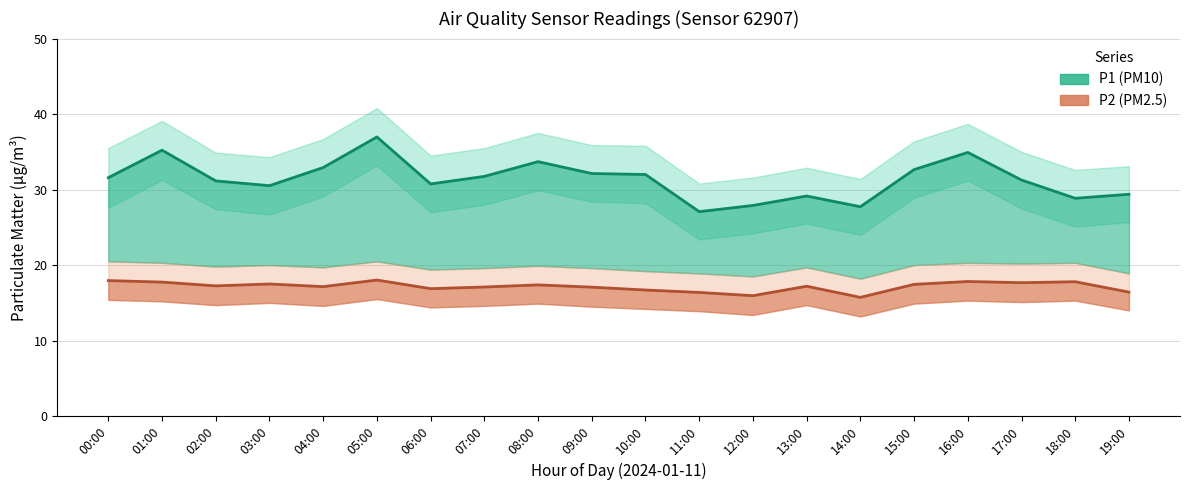

What is the label of the 15th point from the left?

14:00